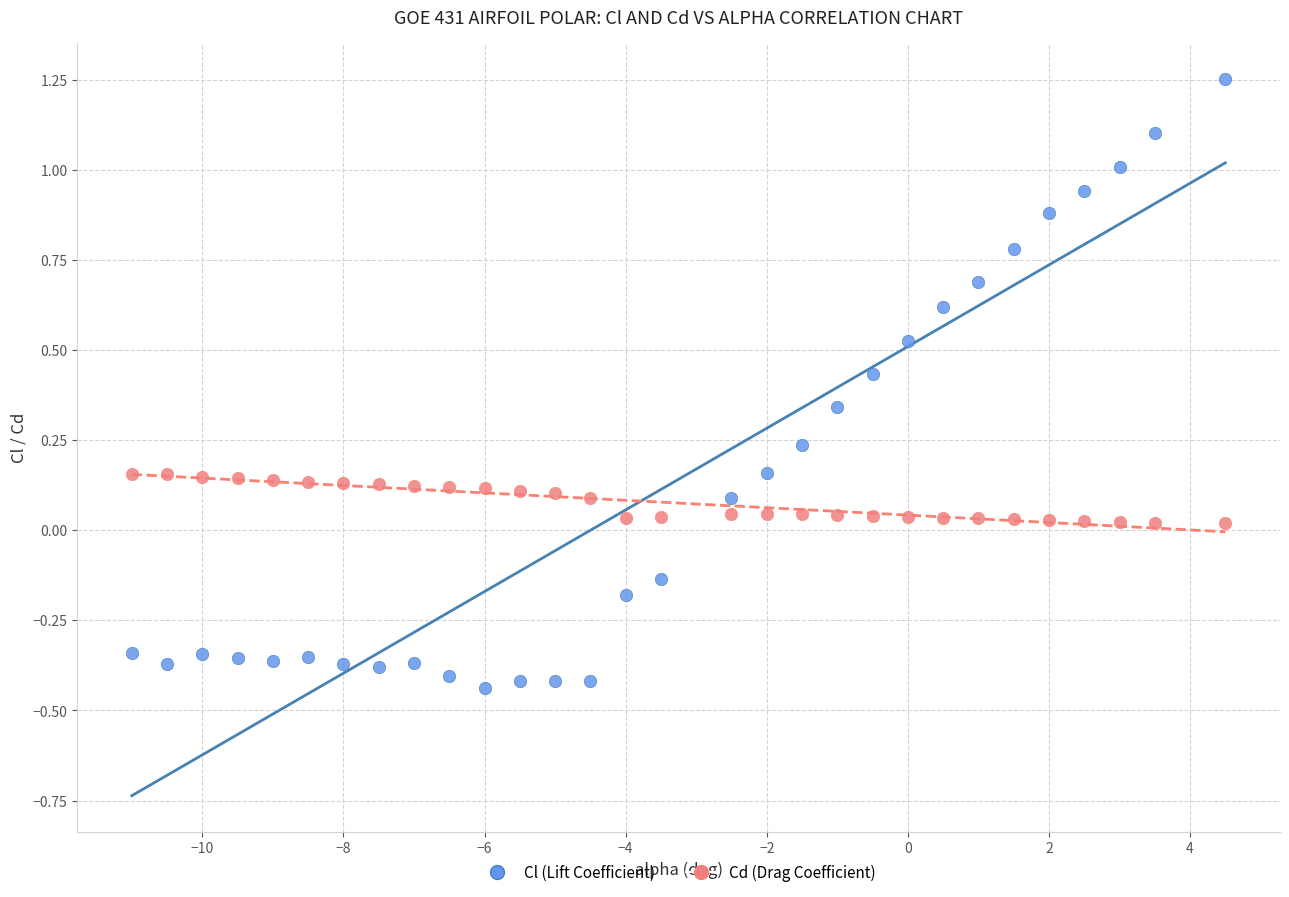

Across all data points, what is the range of Y values (max minus min)?

1.7